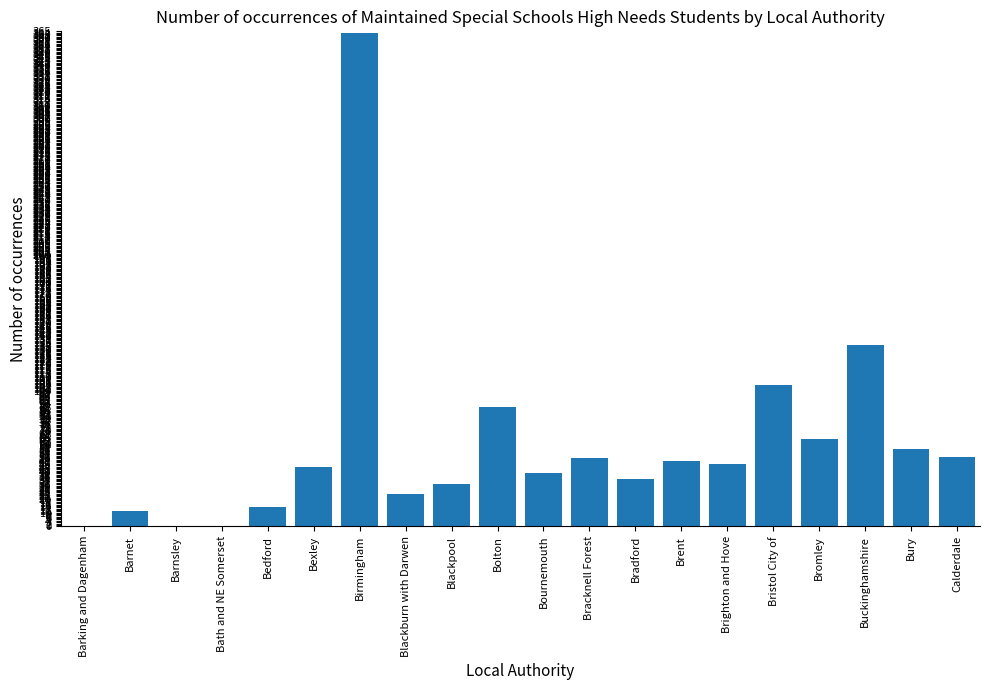

What is the average value?

60